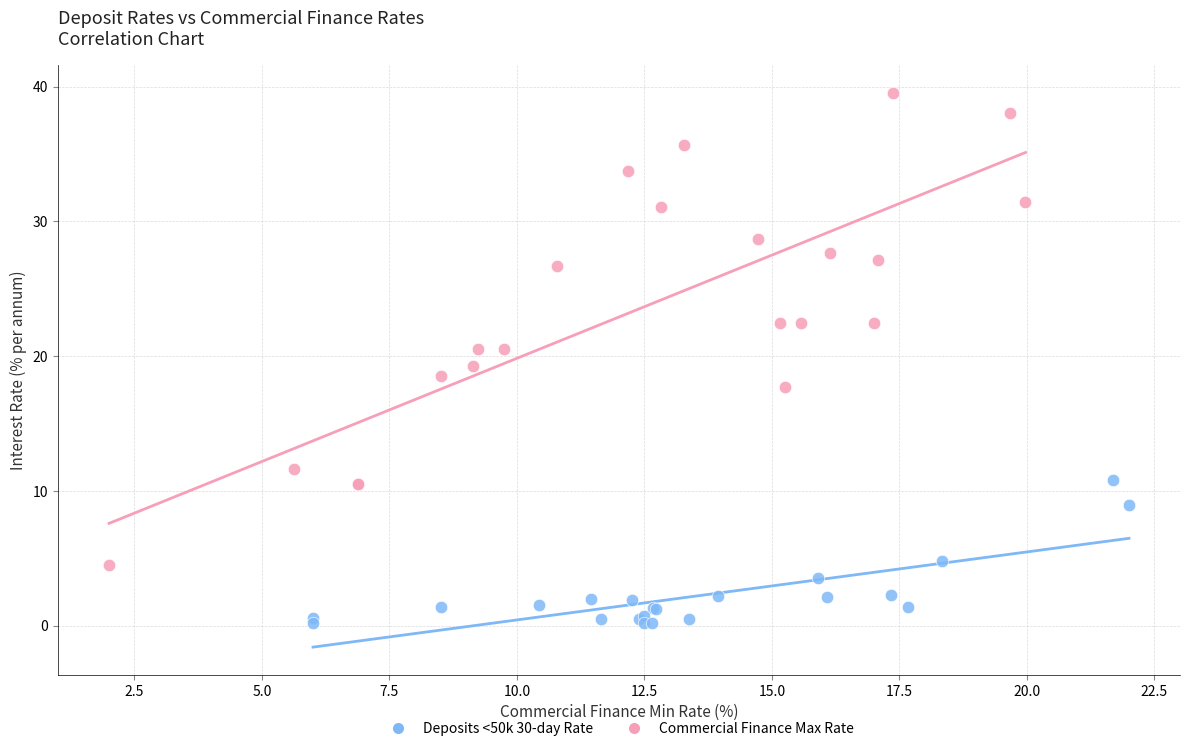

Which series has the largest Y range (max minus min)?

Commercial Finance Max Rate